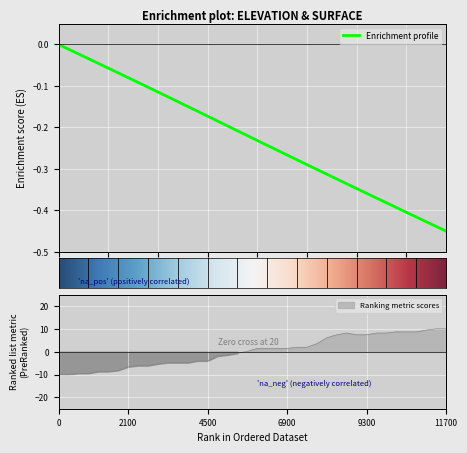

What is the label of the 22nd point from the left?

21